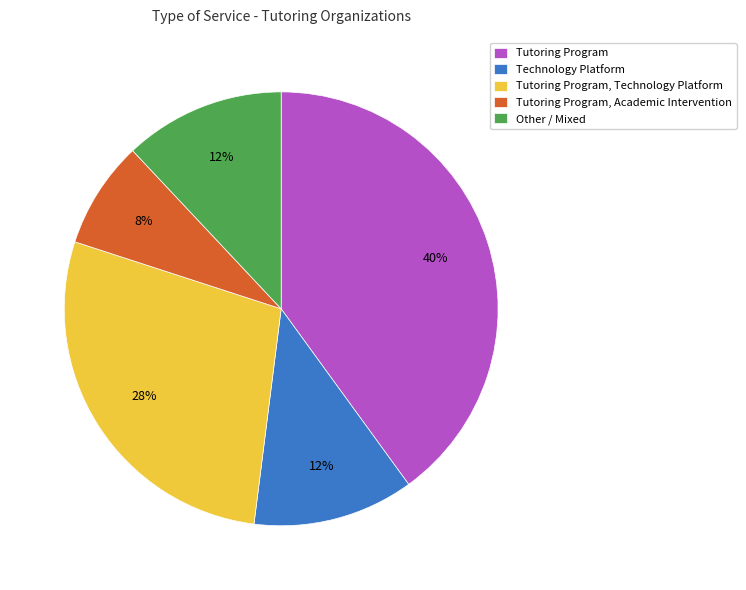

To the nearest percent, what is the average slice percentage?

20%